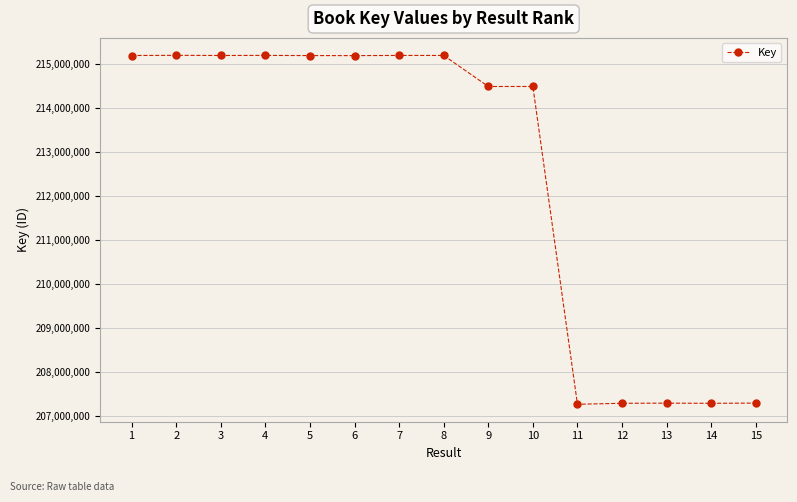

What is the greatest value displayed?

215191524